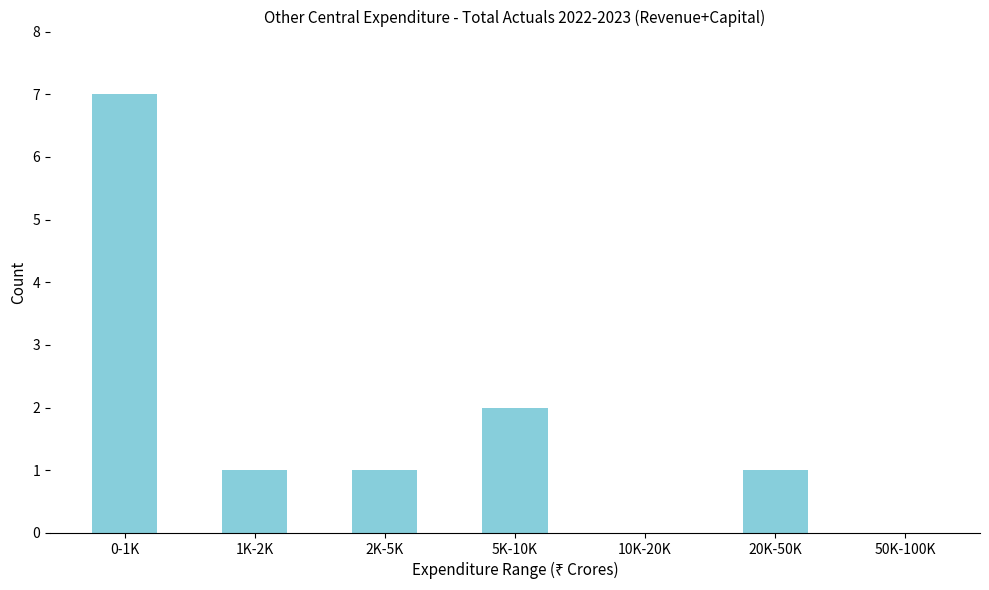

Reading right to left, extract all data points from this chart.

50K-100K=0	20K-50K=1	10K-20K=0	5K-10K=2	2K-5K=1	1K-2K=1	0-1K=7